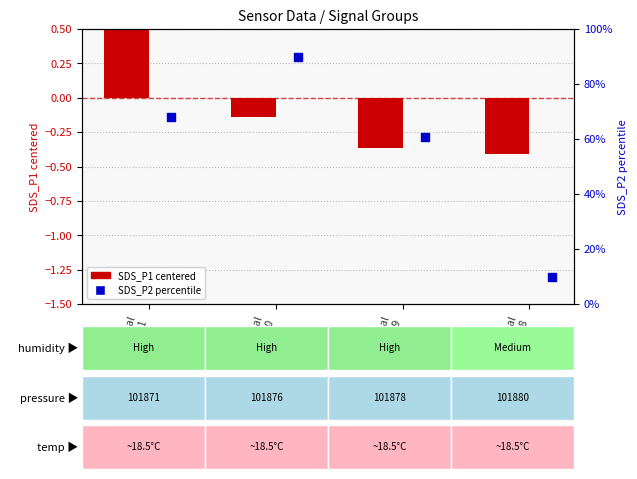

Which series has the widest spread of Y values?

SDS_P2 (percentile)